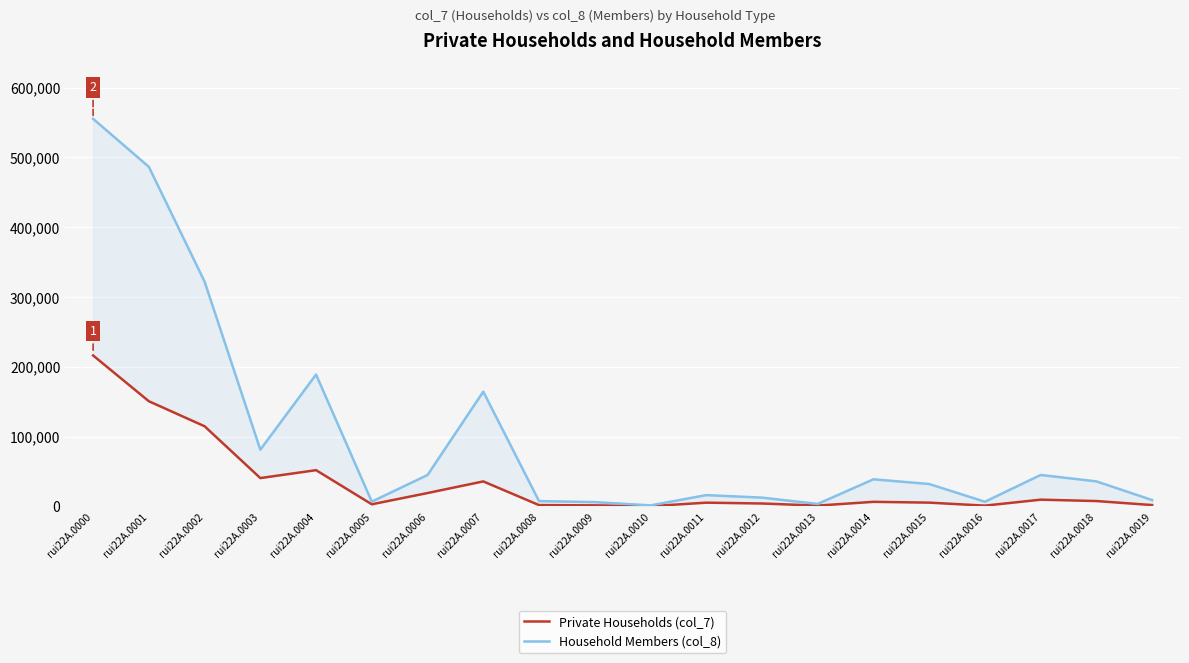

What is the difference between the maximum and minimum values in the Household Members (col_8) series?

553731